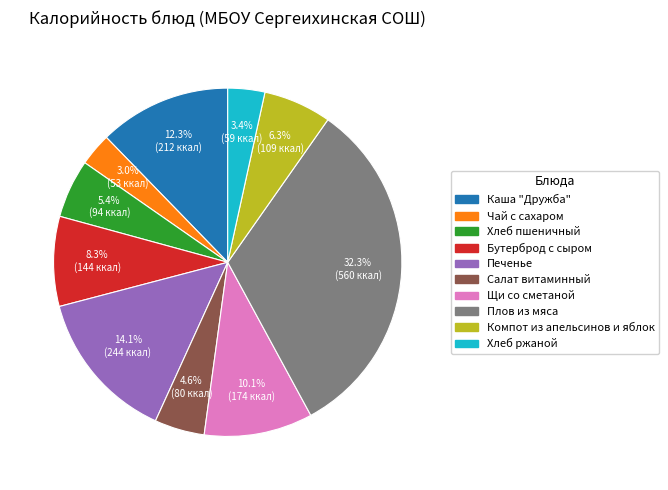

Combined, do Салат витаминный and Хлеб ржаной account for over 50%?

No